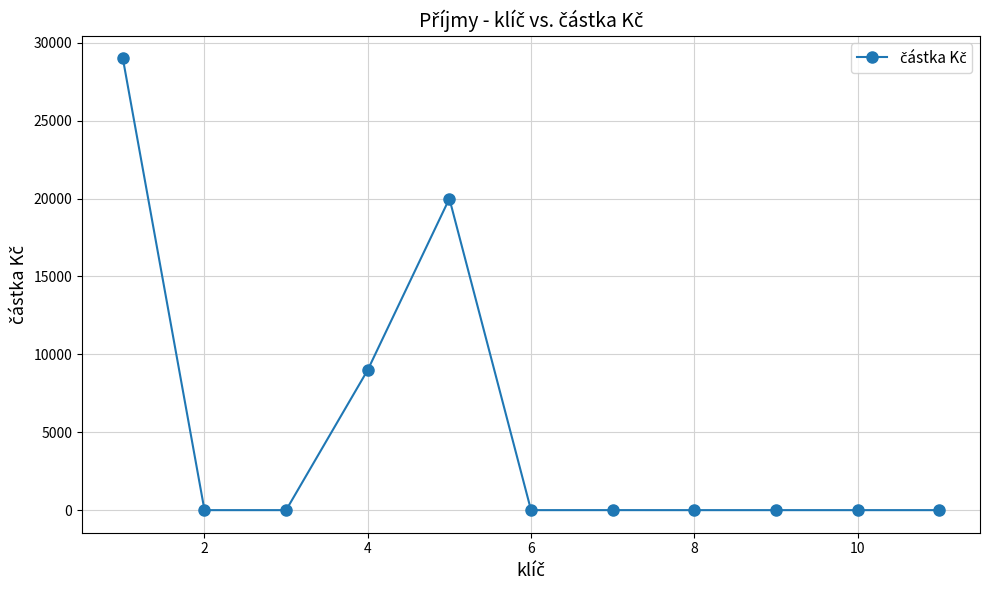

What is the value of the 5th point from the left?

20000.0